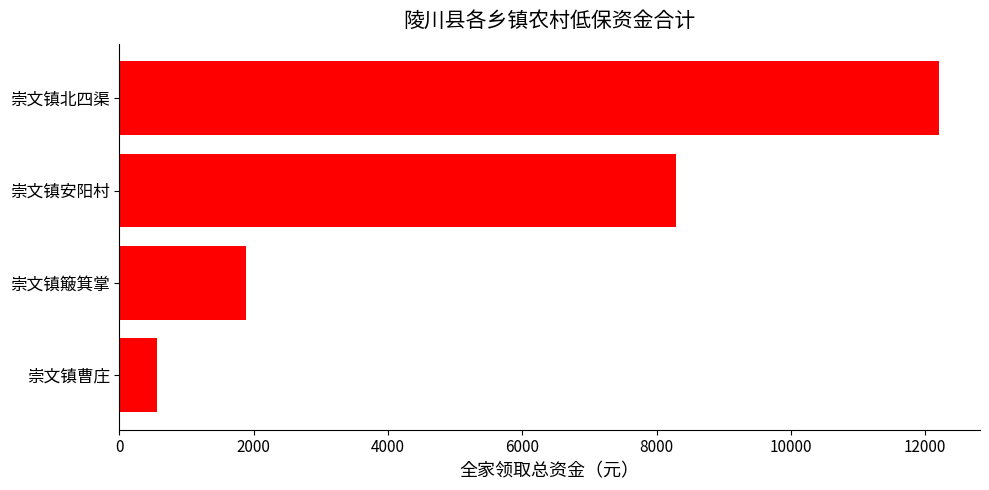

What is the value of the 4th bar from the top?

560